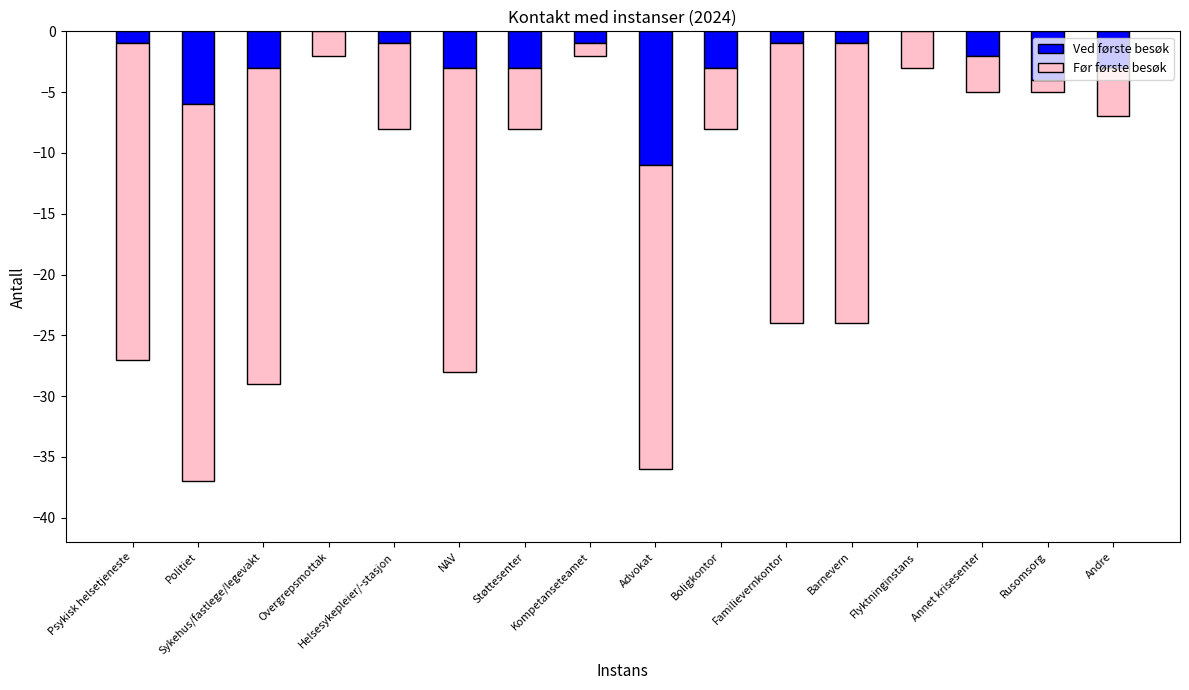

The Før første besøk series shows -1 at Rusomsorg. True or false?

True